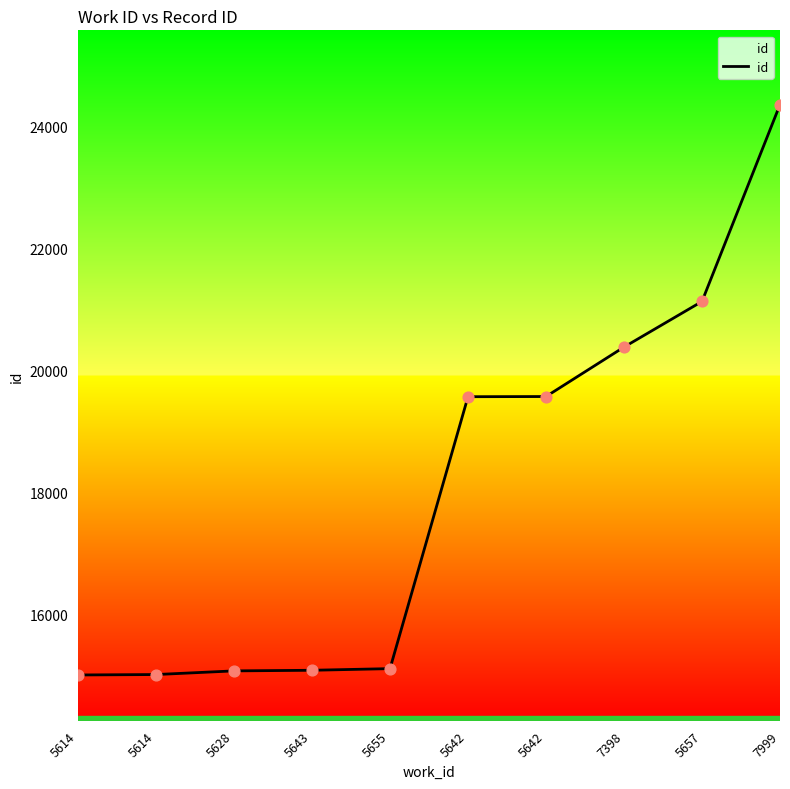

What is the change in value from 5628 to 5642?

+4498